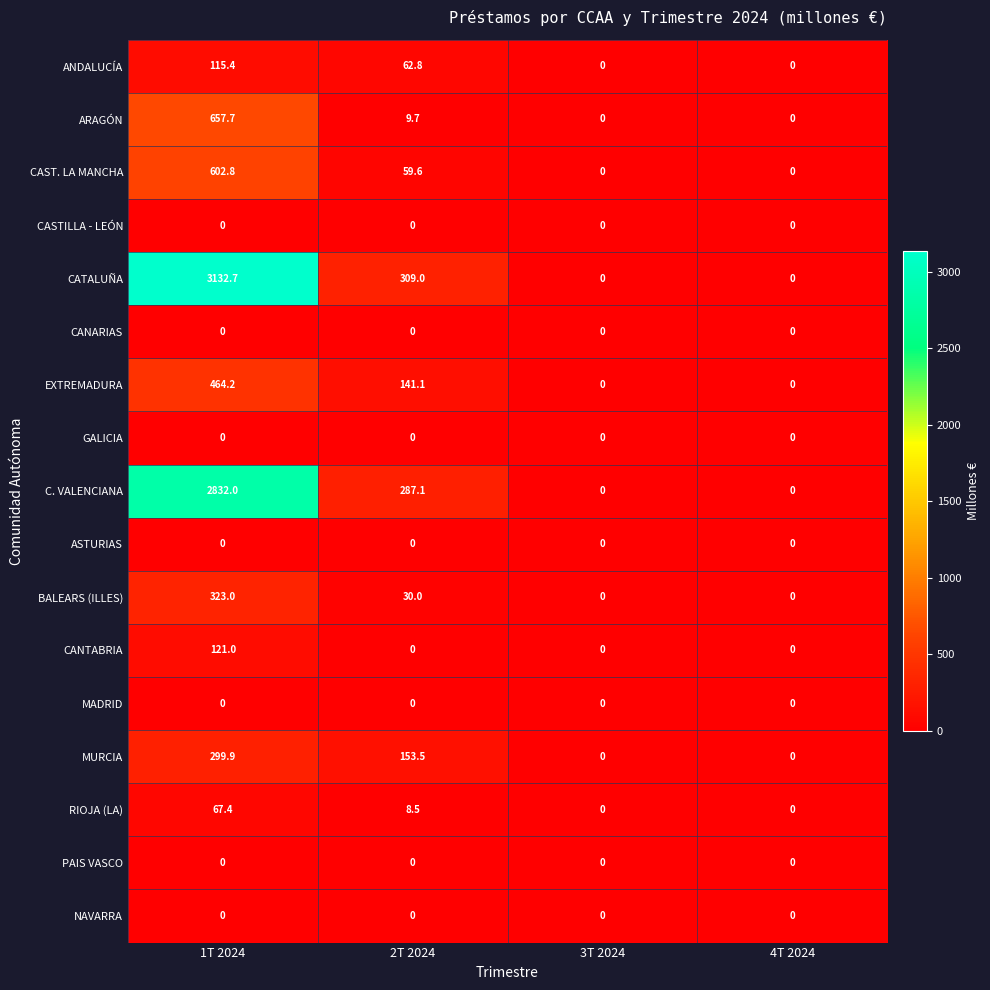

The EXTREMADURA series shows -190.4 at 4T 2024. True or false?

False